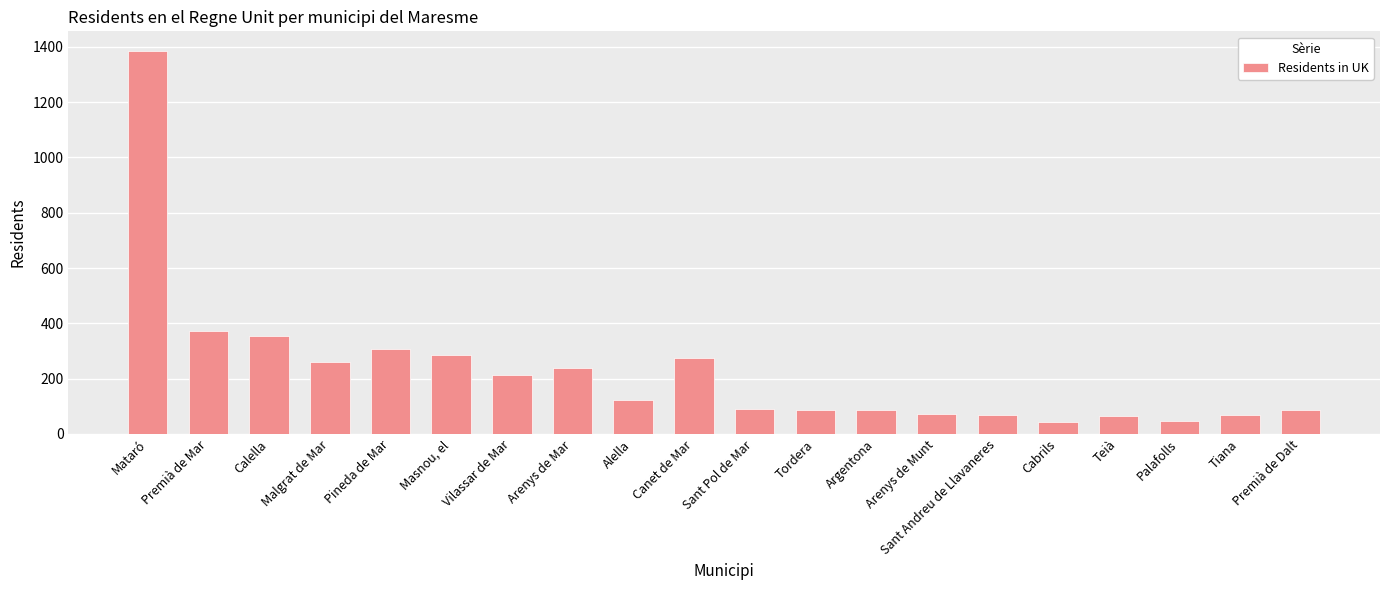

Which label corresponds to the largest value in the chart?

Mataró